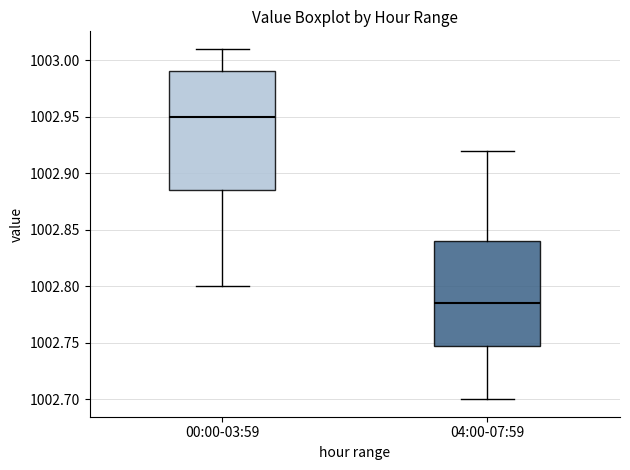

Where does the upper whisker of the box for 04:00-07:59 end on the y-axis? The values are not printed on the chart, so give them approximately, as read against the axis.

1002.920